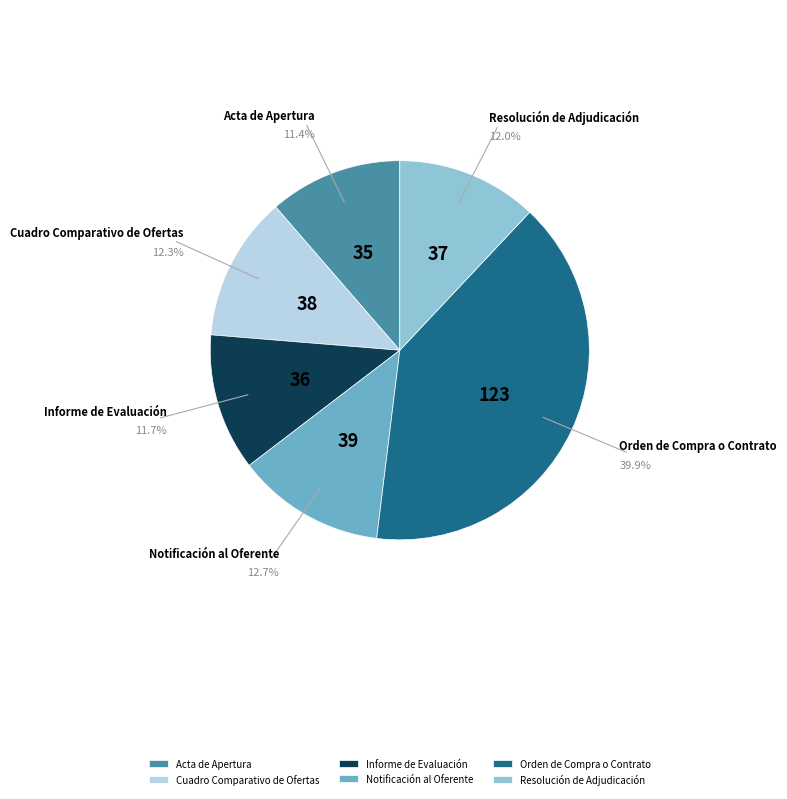

Which category has the biggest portion of the pie?

Orden de Compra o Contrato